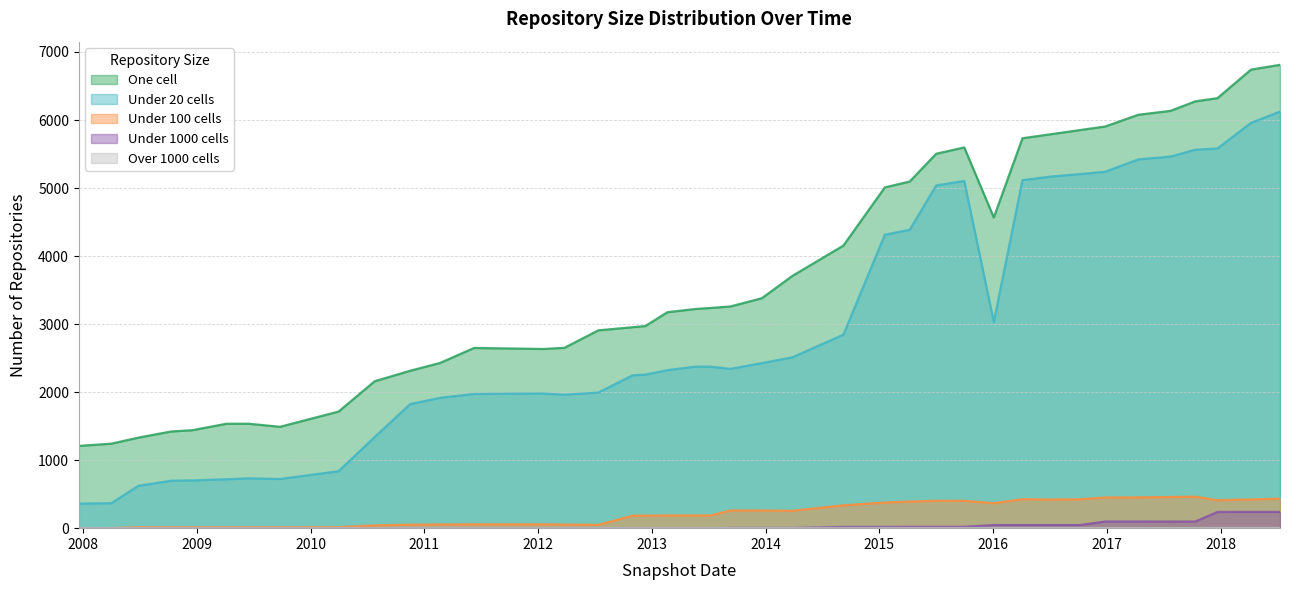

Where does the under_twenty_cells series first go above 2374?

2013-12-20